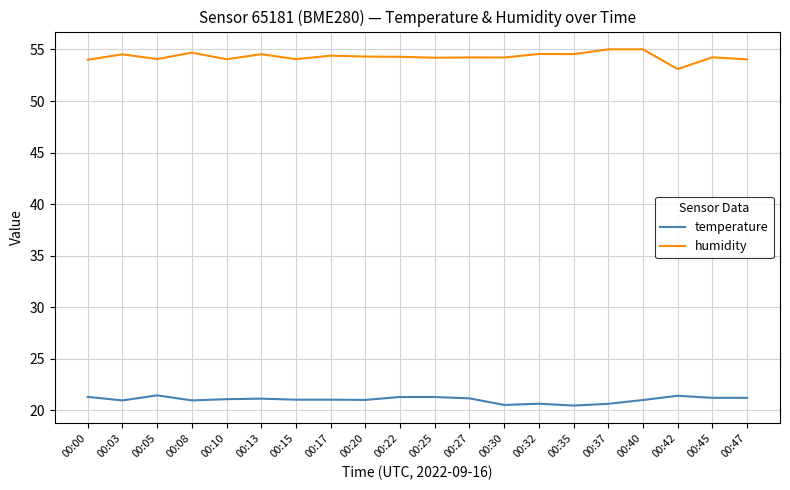

Between 00:08 and 00:30, which series saw the biggest shift?

humidity